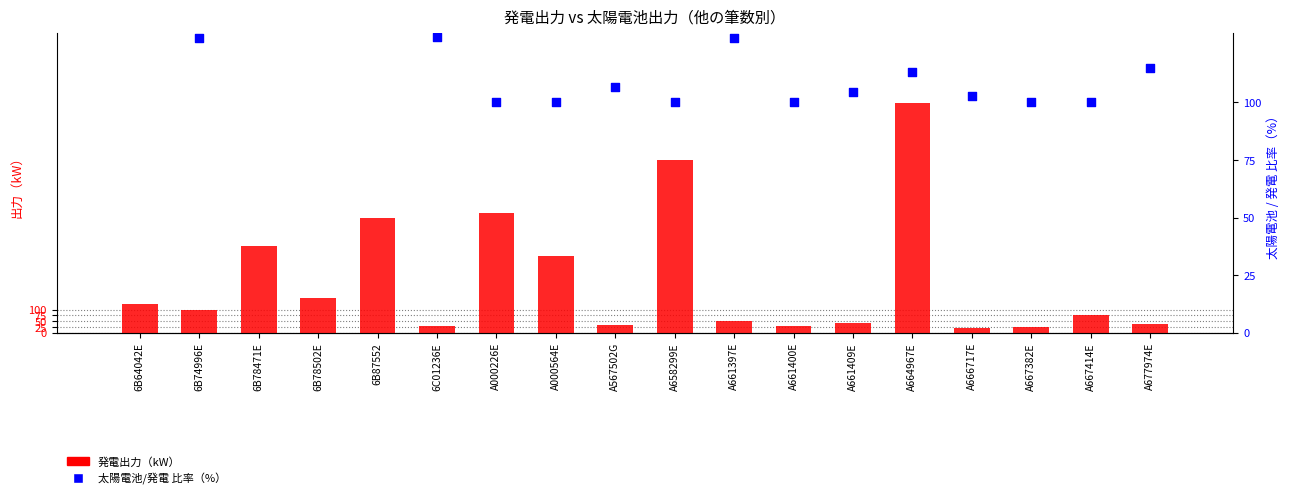

At which category is the sum across all series the highest?

A664967E